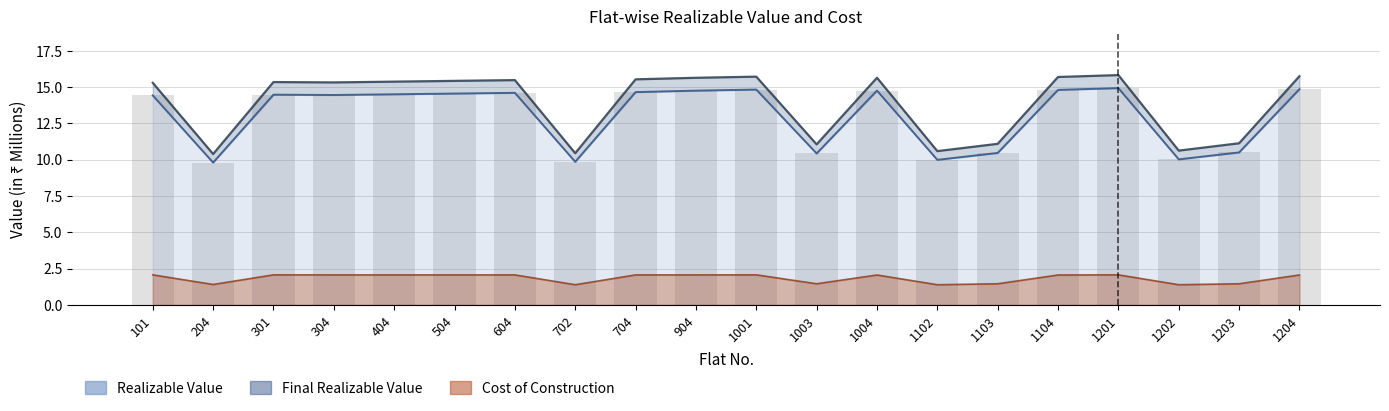

Reading right to left, transcribe all the data shown in this chart.

Realizable Value: 1204=14.9	1203=10.5	1202=10.0	1201=14.9	1104=14.8	1103=10.5	1102=10.0	1004=14.8	1003=10.4	1001=14.8	904=14.7	704=14.6	702=9.9	604=14.6	504=14.5	404=14.5	304=14.4	301=14.5	204=9.8	101=14.4
Final Realizable Value: 1204=15.7	1203=11.1	1202=10.6	1201=15.8	1104=15.7	1103=11.1	1102=10.6	1004=15.6	1003=11.1	1001=15.7	904=15.6	704=15.5	702=10.4	604=15.5	504=15.4	404=15.4	304=15.3	301=15.3	204=10.4	101=15.3
Cost of Construction: 1204=2.1	1203=1.5	1202=1.4	1201=2.1	1104=2.1	1103=1.5	1102=1.4	1004=2.1	1003=1.5	1001=2.1	904=2.1	704=2.1	702=1.4	604=2.1	504=2.1	404=2.1	304=2.1	301=2.1	204=1.4	101=2.1